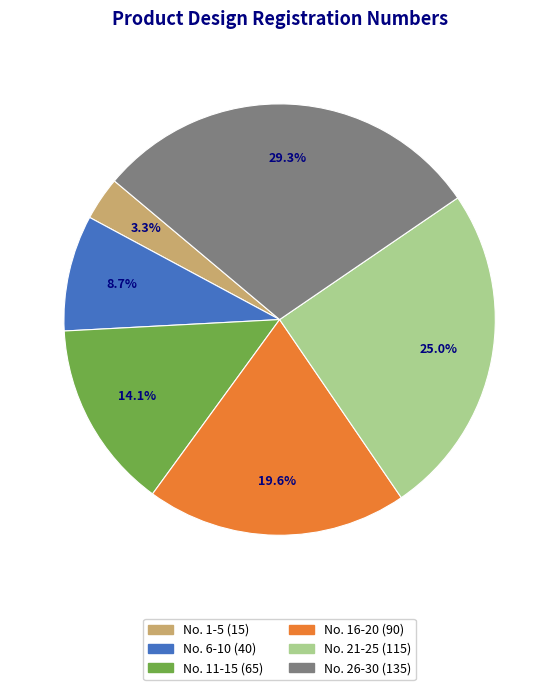

To the nearest percent, what is the average slice percentage?

17%